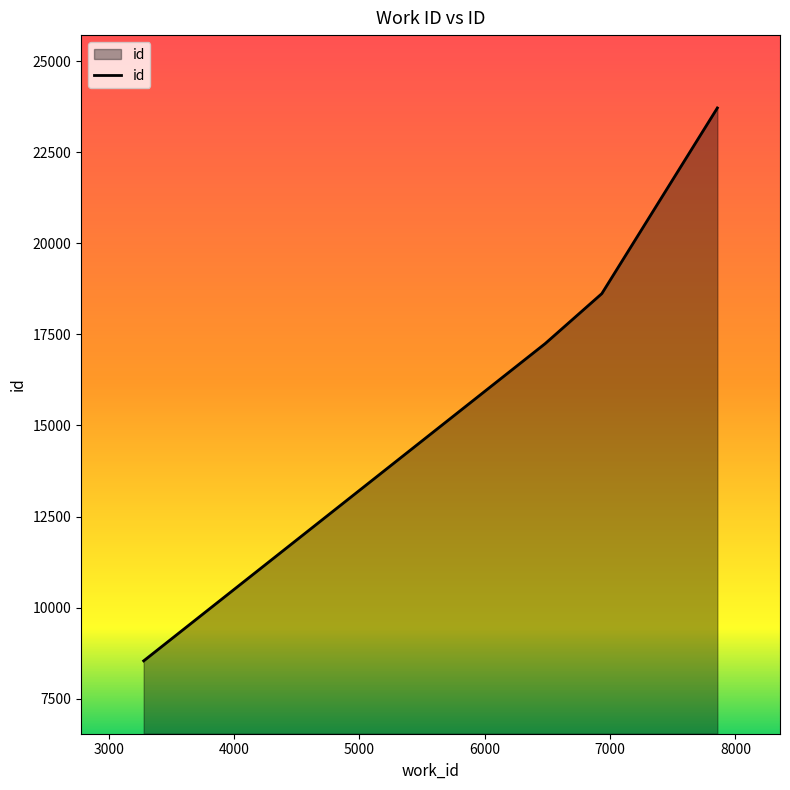

What is the difference between the maximum and minimum values?

15177